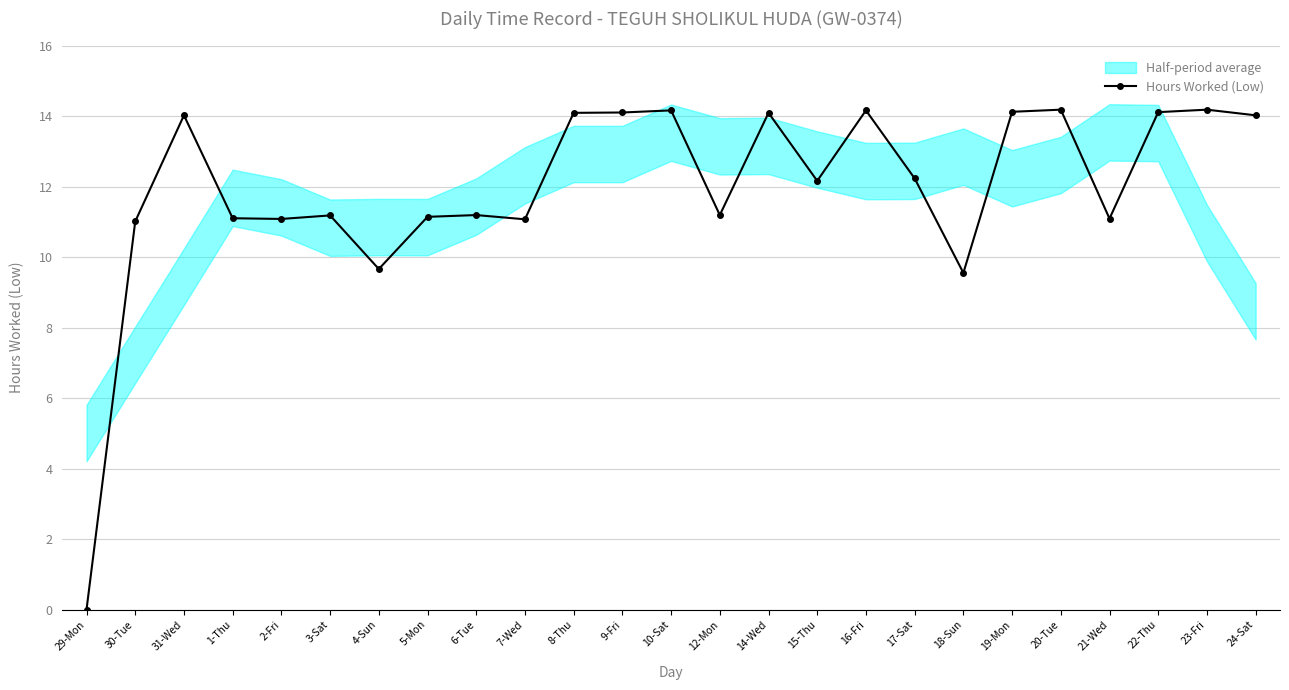

What is the label of the 25th point from the right?

29-Mon